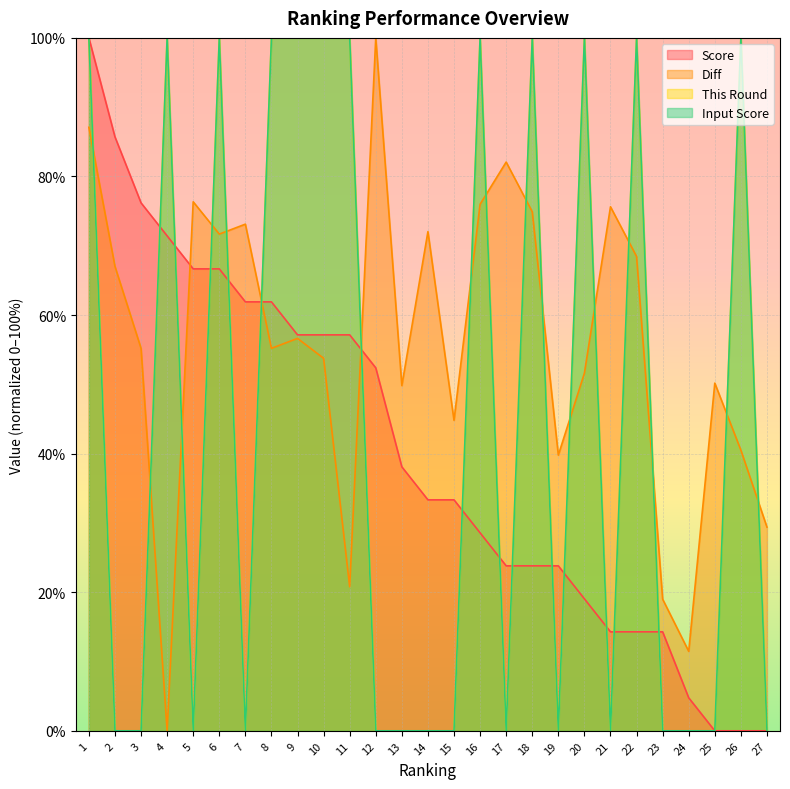

What is the sum of all Score values?

1085.7